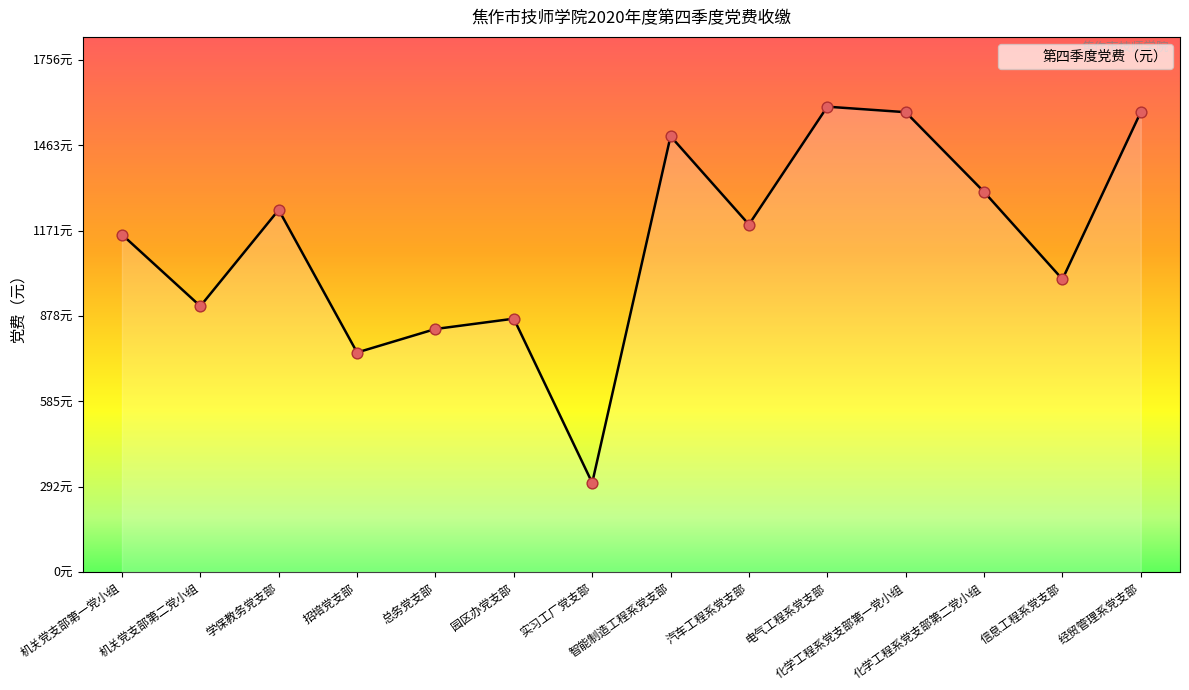

Is this an area chart (filled region under the line)?

Yes